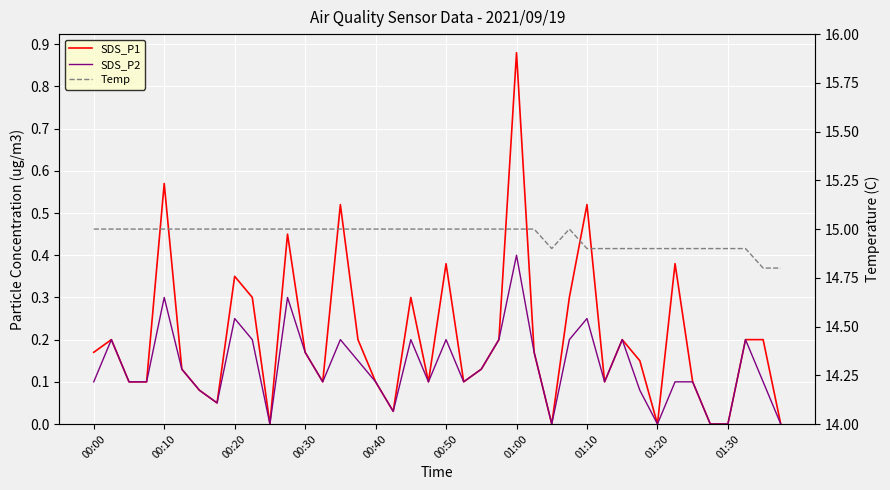

True or false: SDS_P2 and SDS_P1 cross at least once.

False